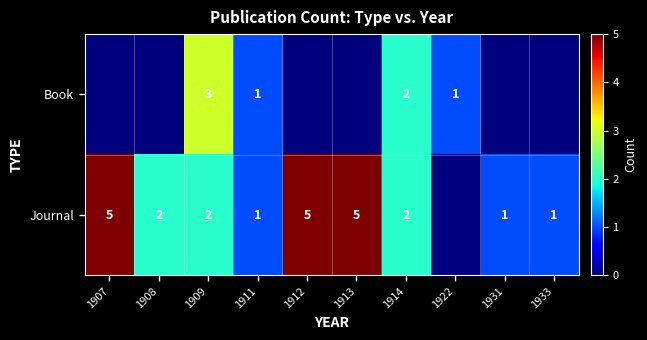

What is the total value across all series at 1909?

5